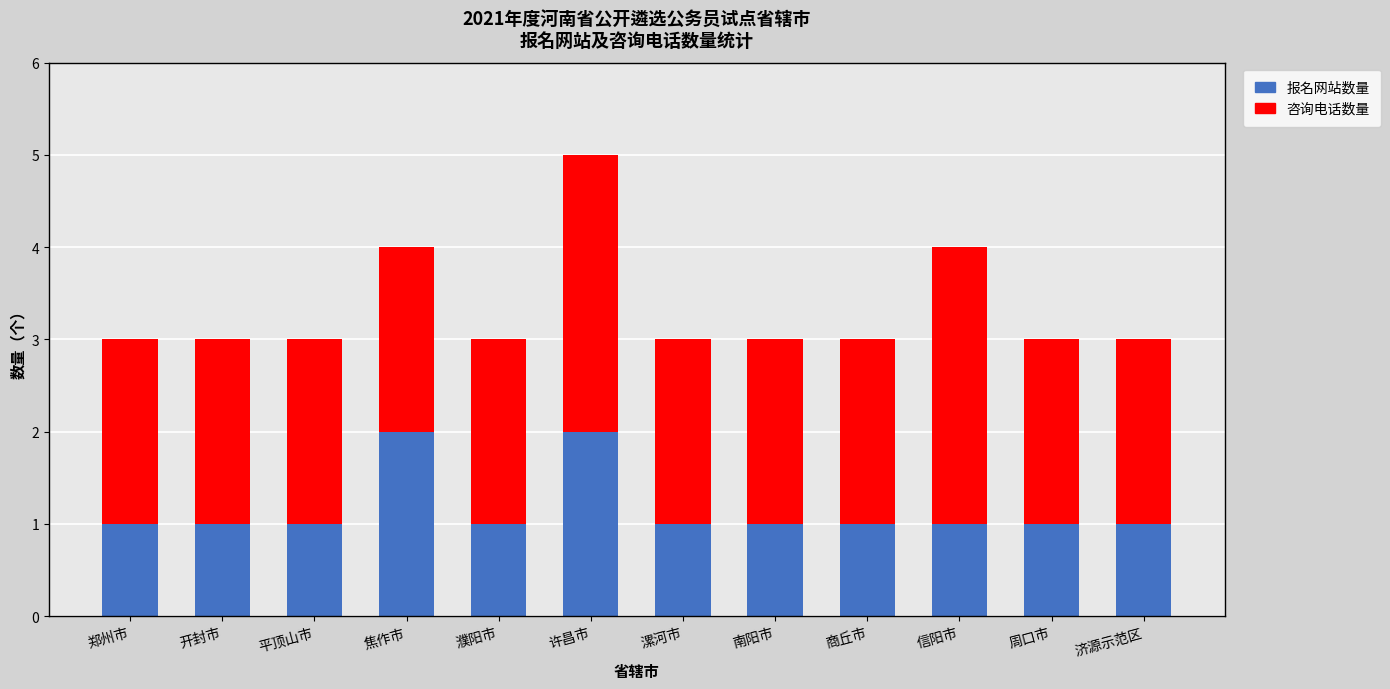

How many data points does each series have?

12